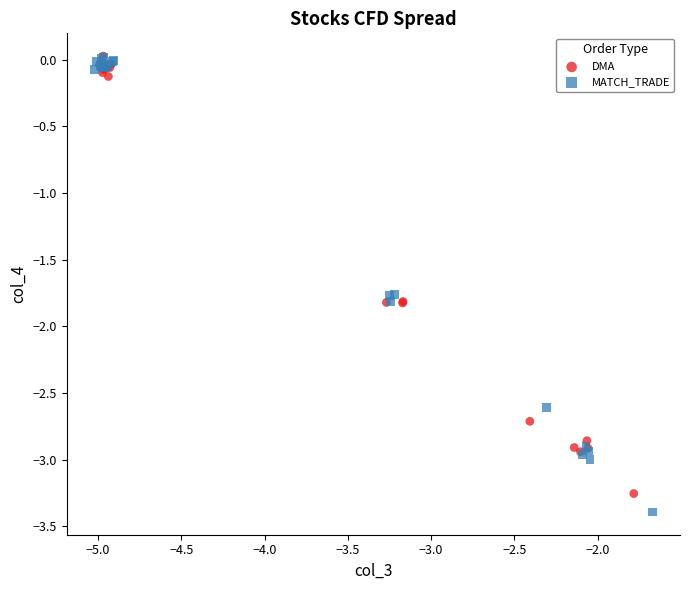

Which series reaches the minimum Y coordinate?

MATCH_TRADE